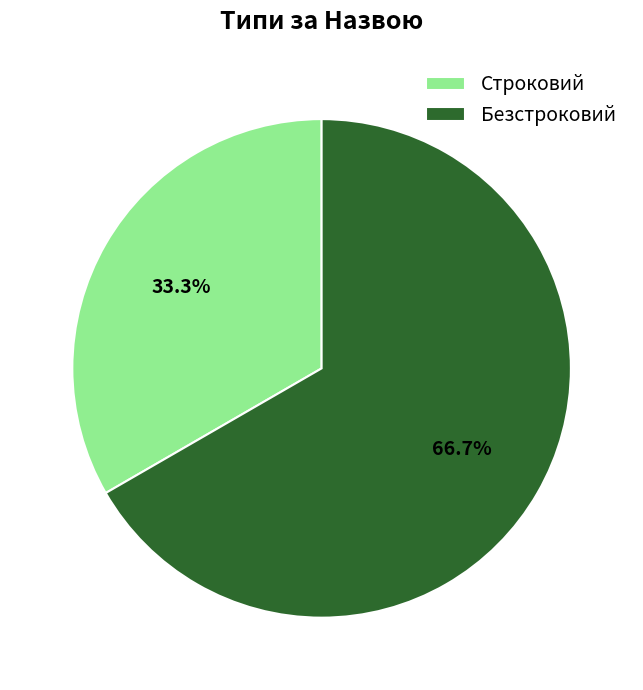

Rank the categories by value from highest to lowest.

Безстроковий, Строковий